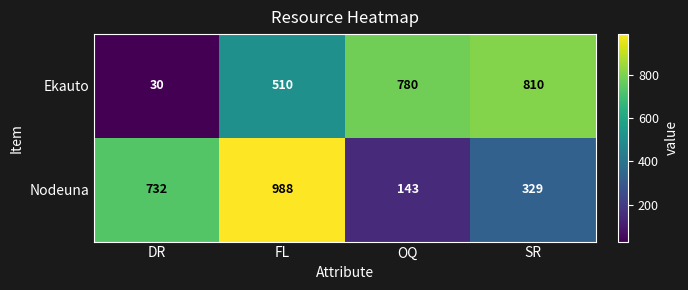

What is the difference between the maximum and minimum values in the Nodeuna series?

845